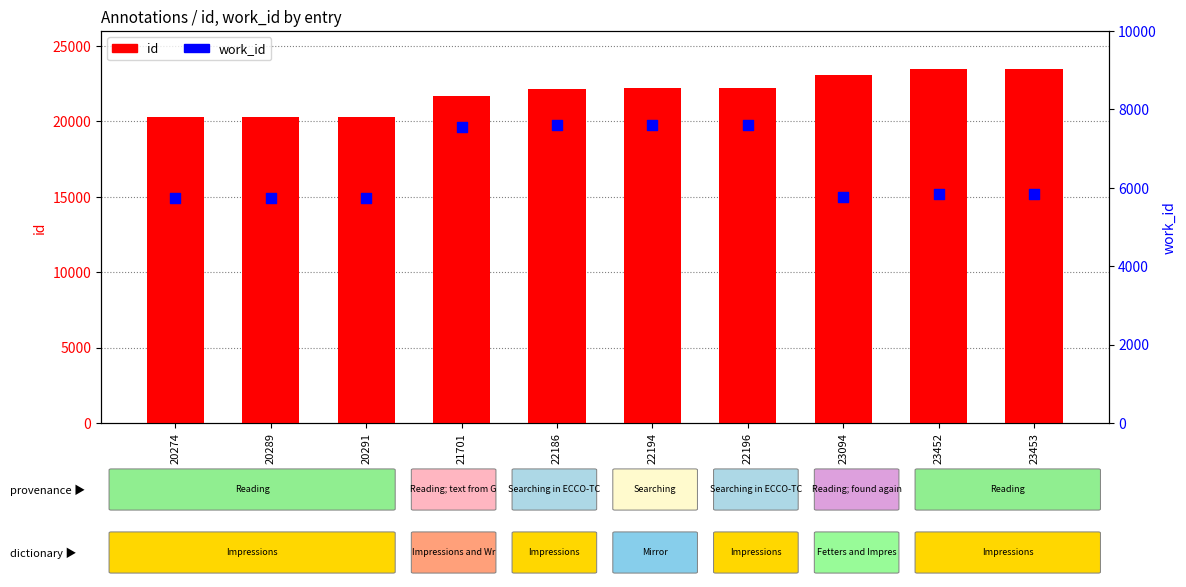

Which series has the widest spread of Y values?

id